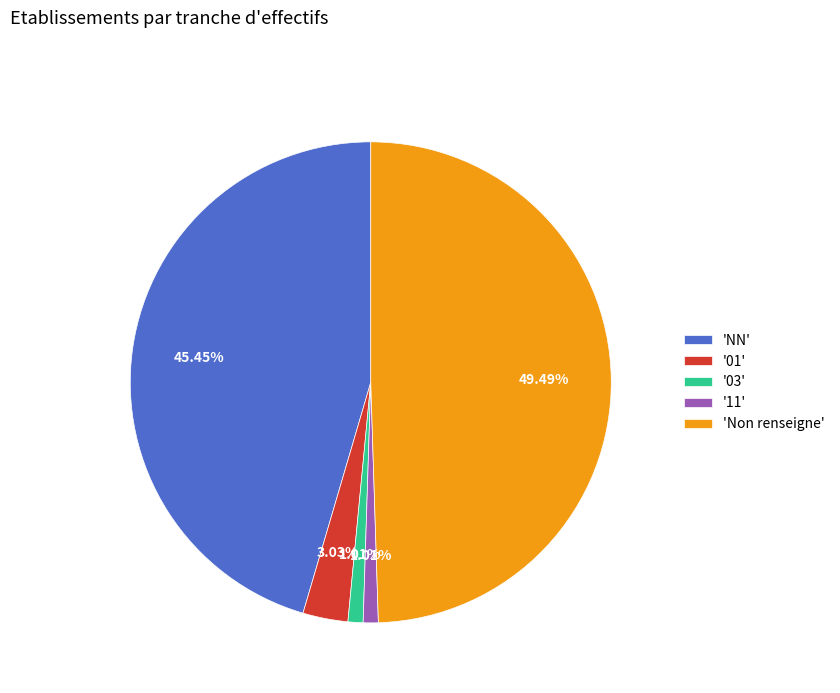

Combined, do '03' and 'Non renseigne' account for over 50%?

Yes